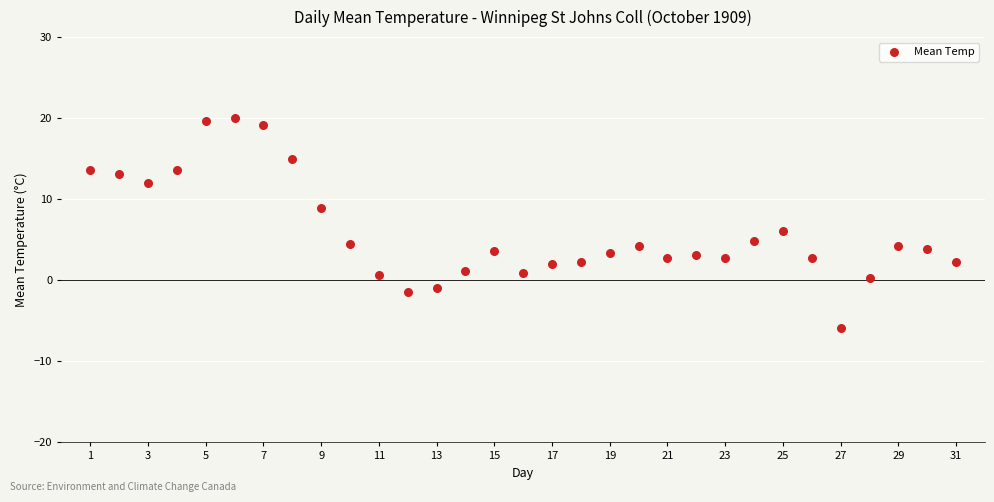

What is the range of Y values (max minus min)?

25.9